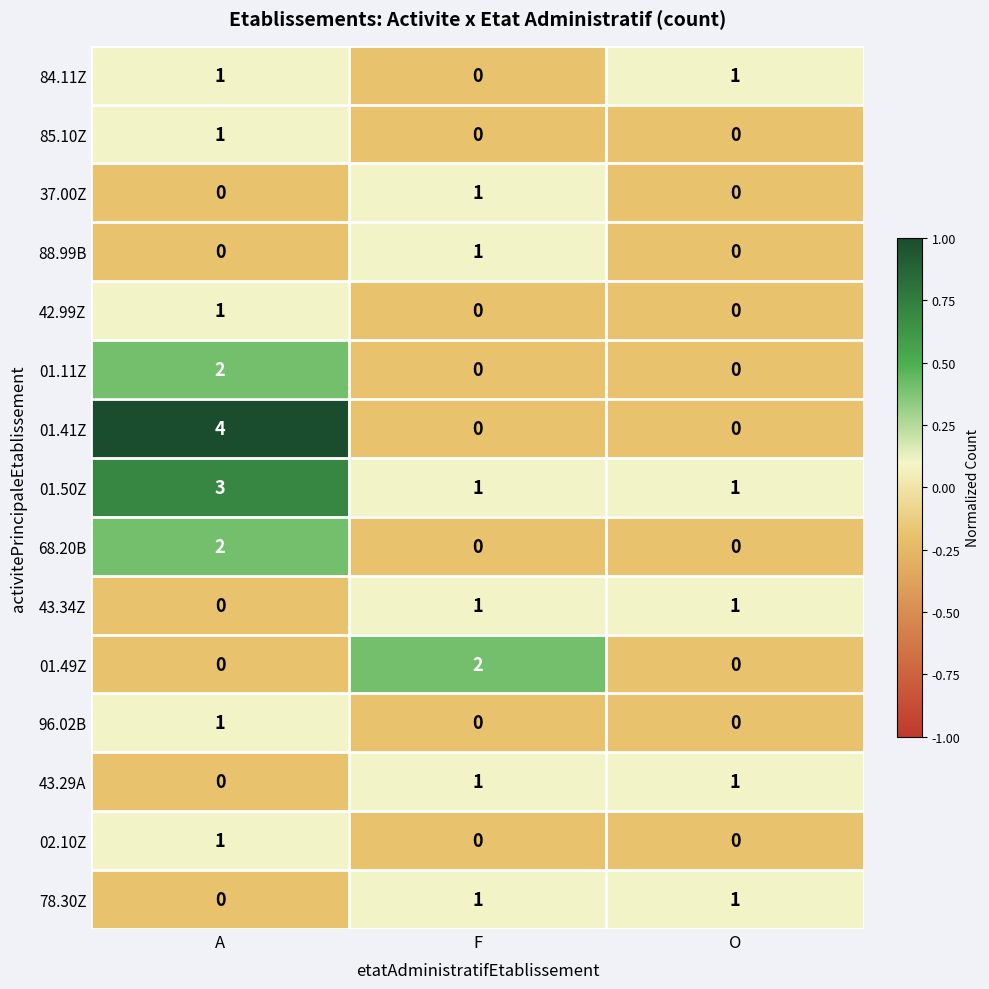

At how many categories does at least one series exceed 0?

3